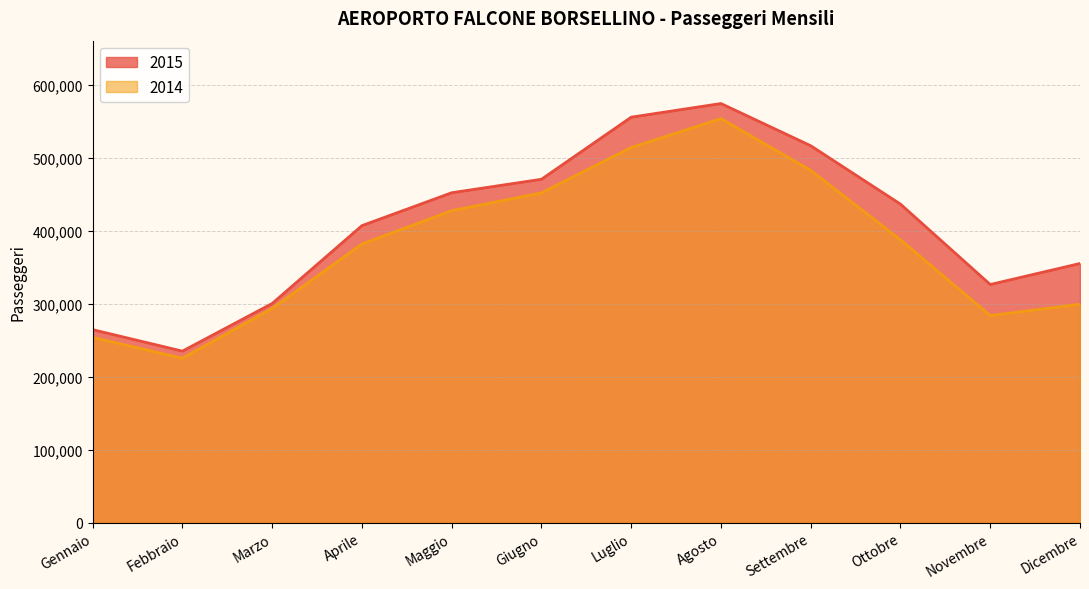

Reading right to left, transcribe all the data shown in this chart.

2015: 355044	326236	436339	516296	574104	555427	470377	451932	406872	300248	235007	264422
2014: 299164	283733	387505	482567	553453	513917	451748	427368	381740	293437	225259	253740